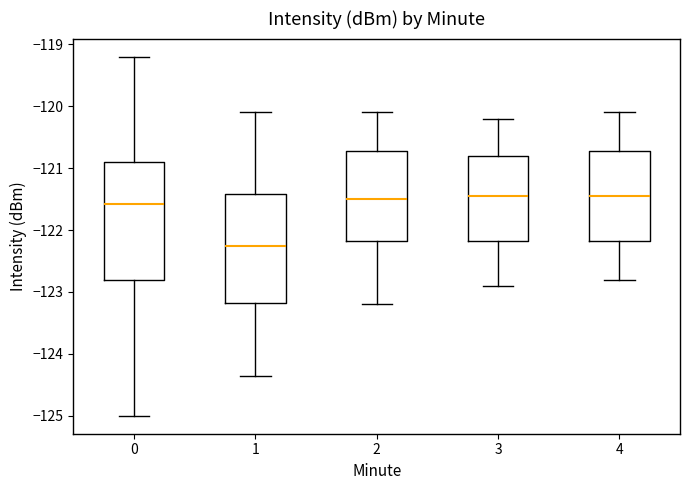

Comparing the boxes themselves (not the whiskers), which one is the tallest?

0